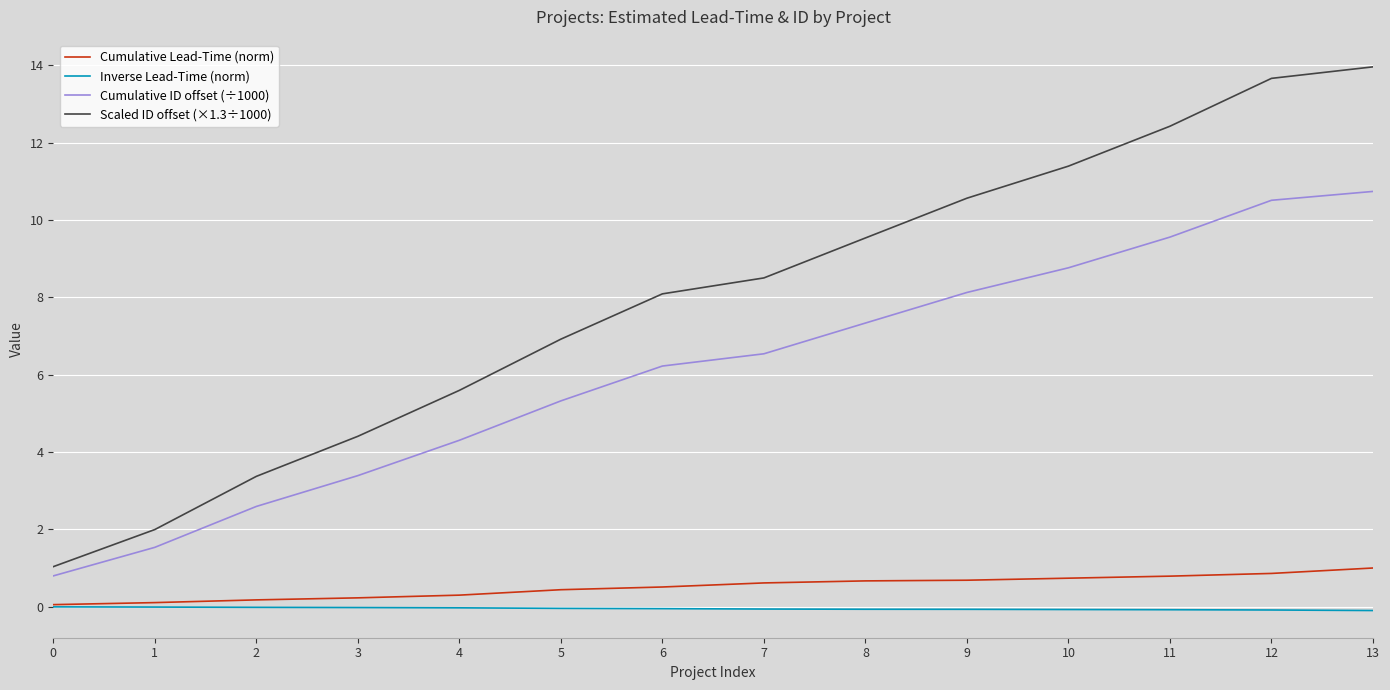

The value of Inverse Lead-Time (norm) at 12 is -0.1. True or false?

True